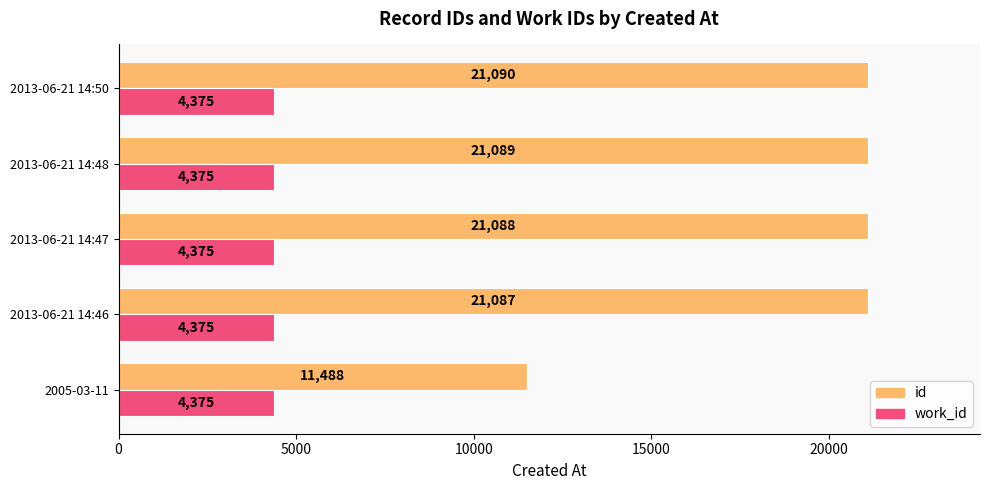

Which category has the highest value in the id series?

2013-06-21 14:50